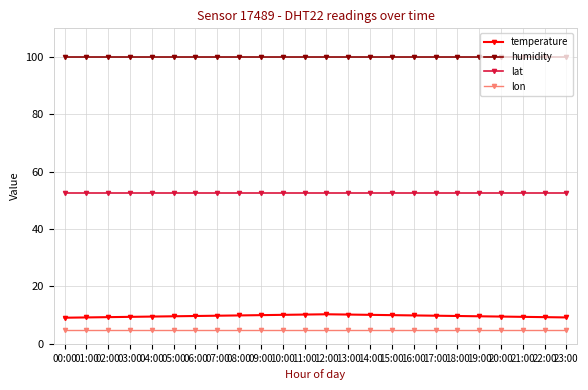

Does the chart have visible grid lines?

Yes